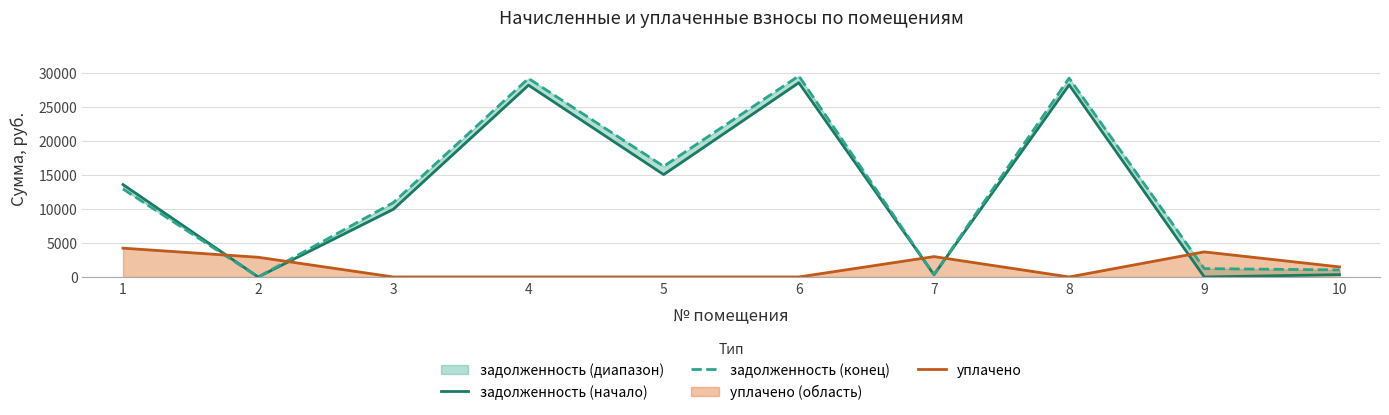

Is the value of задолженность (конец) at 5 greater than the value of уплачено at 1?

Yes